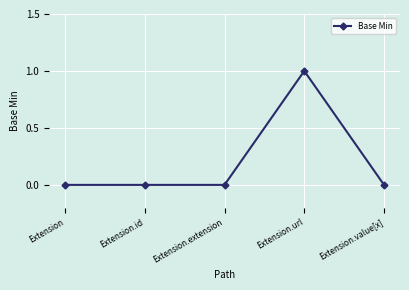

Reading right to left, transcribe all the data shown in this chart.

Extension.value[x]=0	Extension.url=1	Extension.extension=0	Extension.id=0	Extension=0